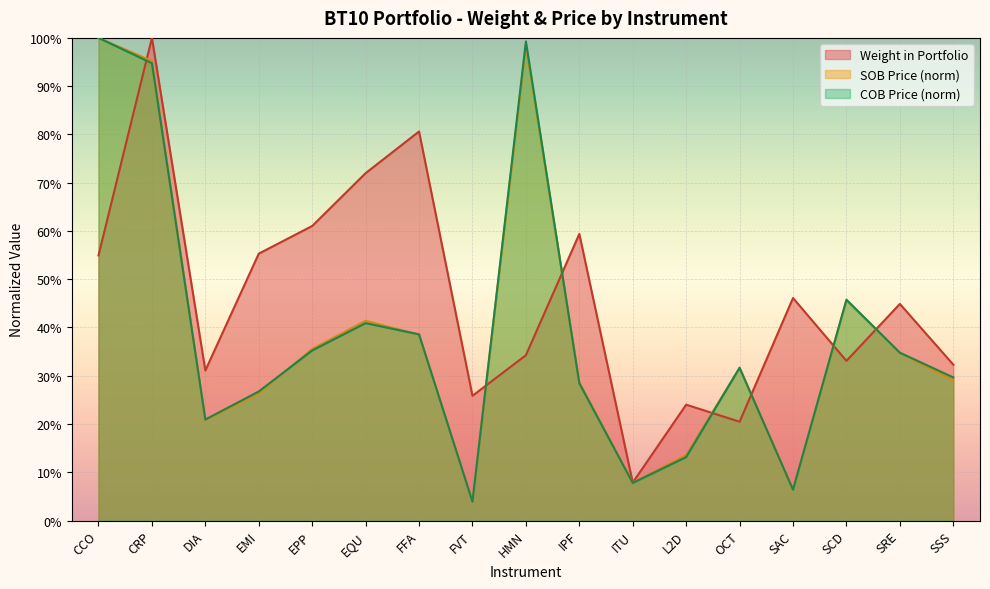

At which label does SOB Price reach its peak?

CCO